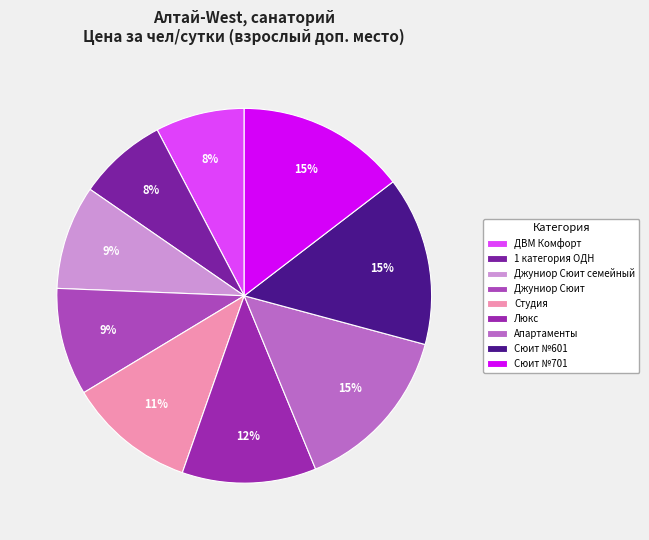

Count the number of slices in the pie.

9